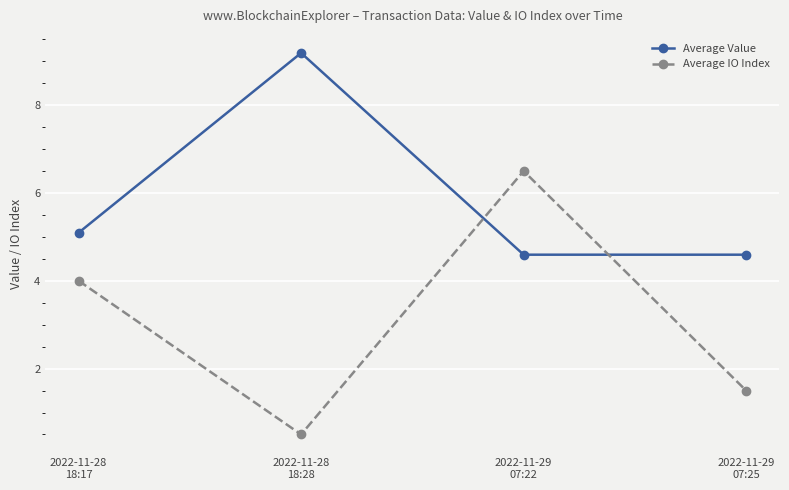

How many categories are shown in the chart?

4